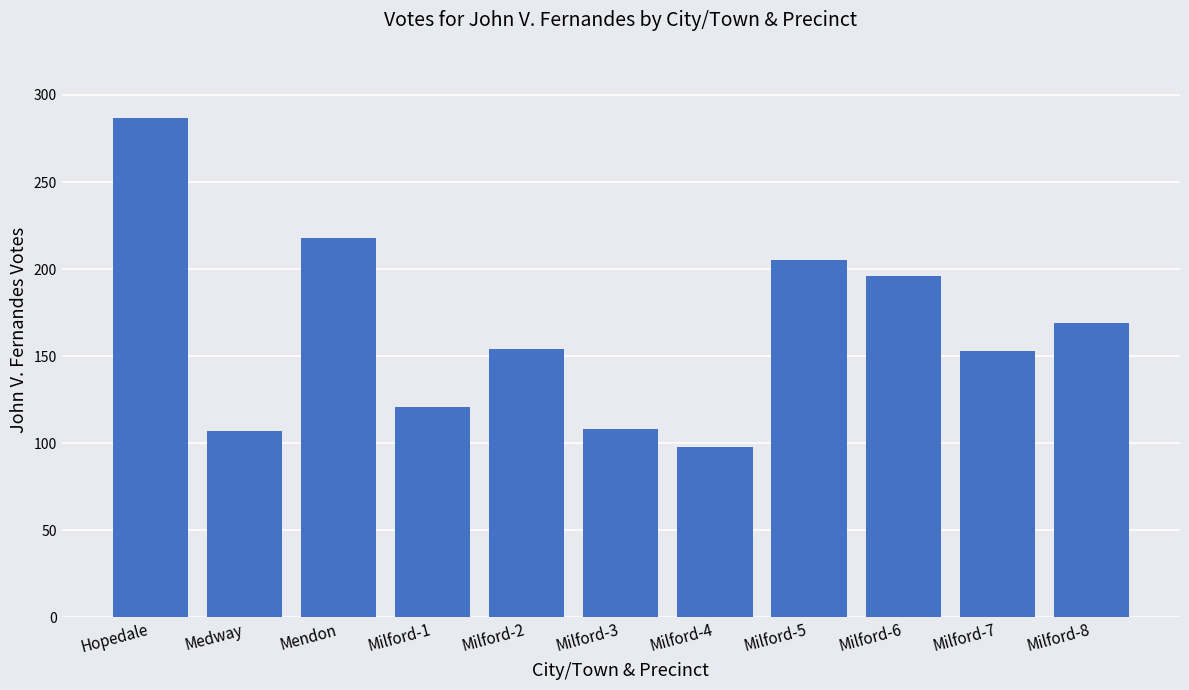

What is the difference between the maximum and minimum values?

189